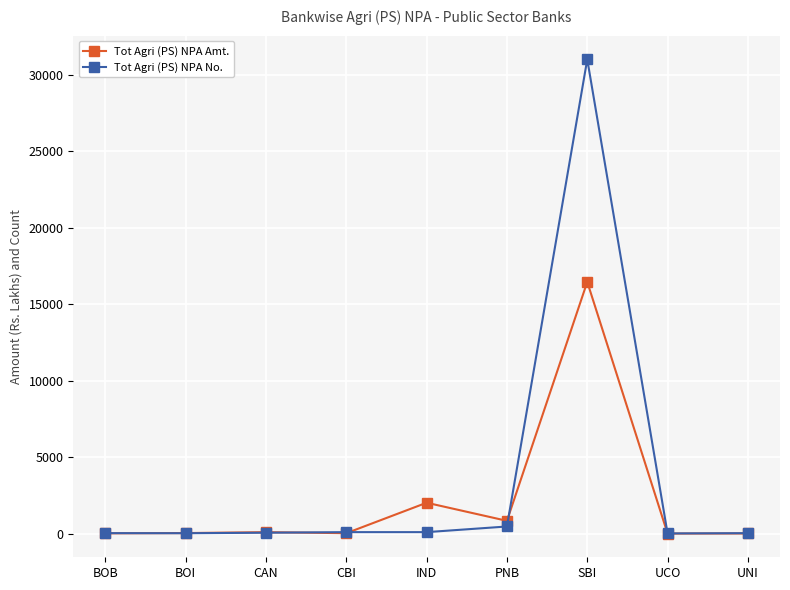

Which series has the largest total across all categories?

Tot Agri (PS) NPA No.